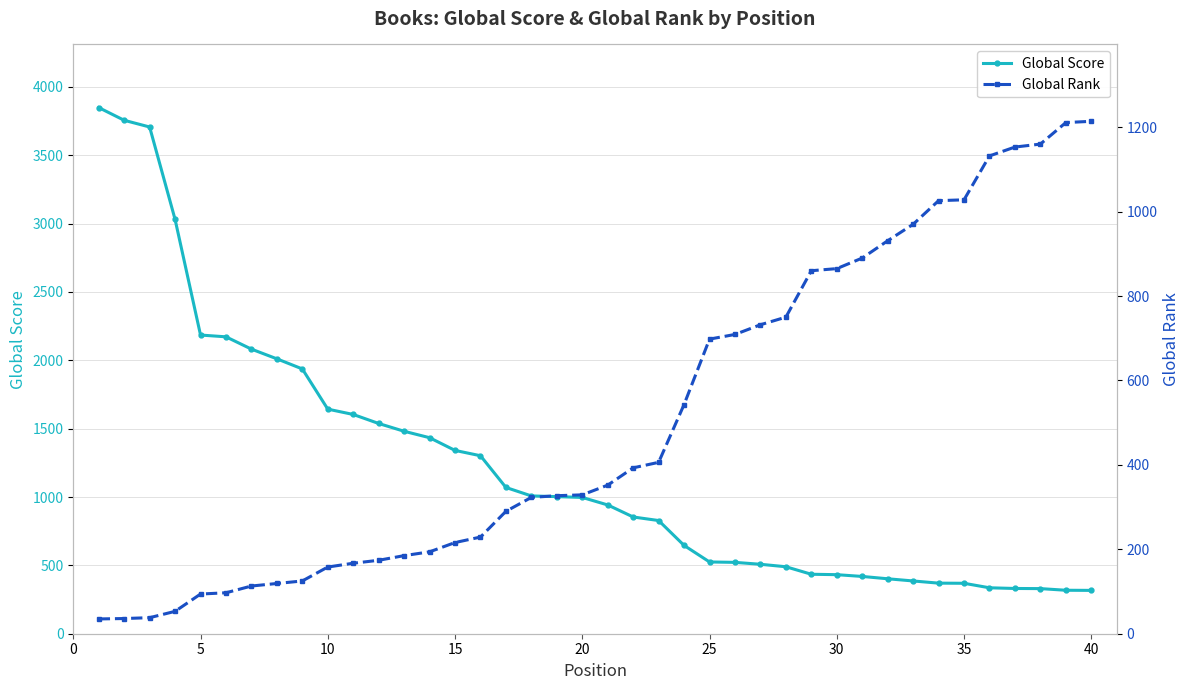

How many data points in Global Score are less than 997?

20